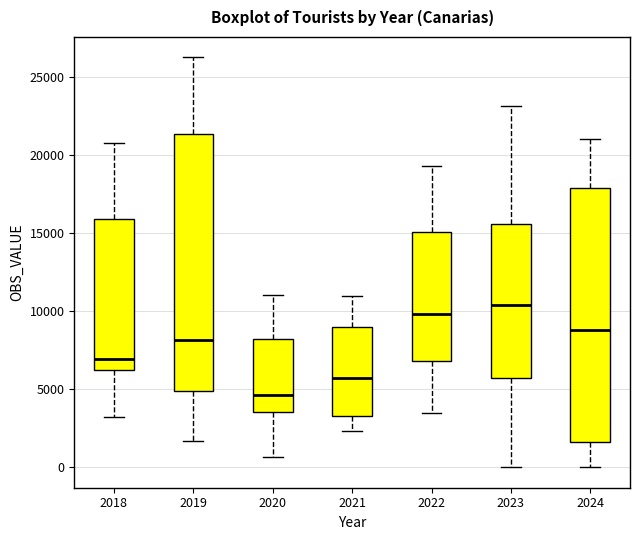

Reading left to right, read every box against the y-axis: the position of its median line, the range the box covers, and the ends of its whiskers. The values are not printed on the chart, so give them approximately, as read against the axis.

2018: median 7000, box 6000 to 16000, whiskers 3000 to 21000
2019: median 8000, box 5000 to 21500, whiskers 1500 to 26000
2020: median 4500, box 3500 to 8000, whiskers 500 to 11000
2021: median 5500, box 3500 to 9000, whiskers 2500 to 11000
2022: median 10000, box 7000 to 15000, whiskers 3500 to 19500
2023: median 10500, box 5500 to 15500, whiskers 0 to 23000
2024: median 9000, box 1500 to 18000, whiskers 0 to 21000